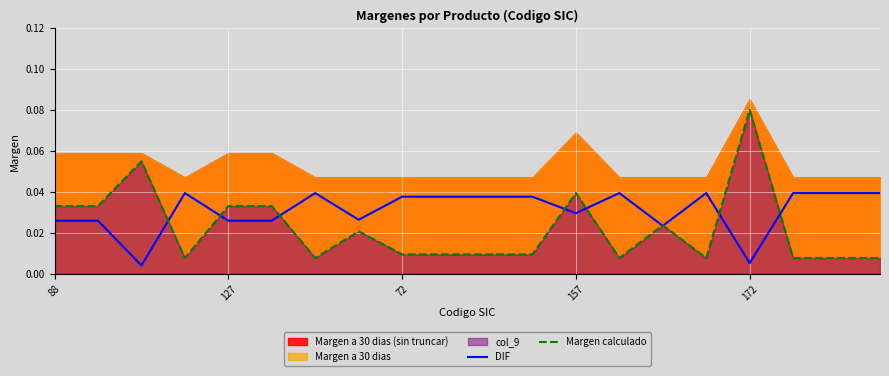

True or false: Margen calculado has more than 2 points higher than both neighbors.

True